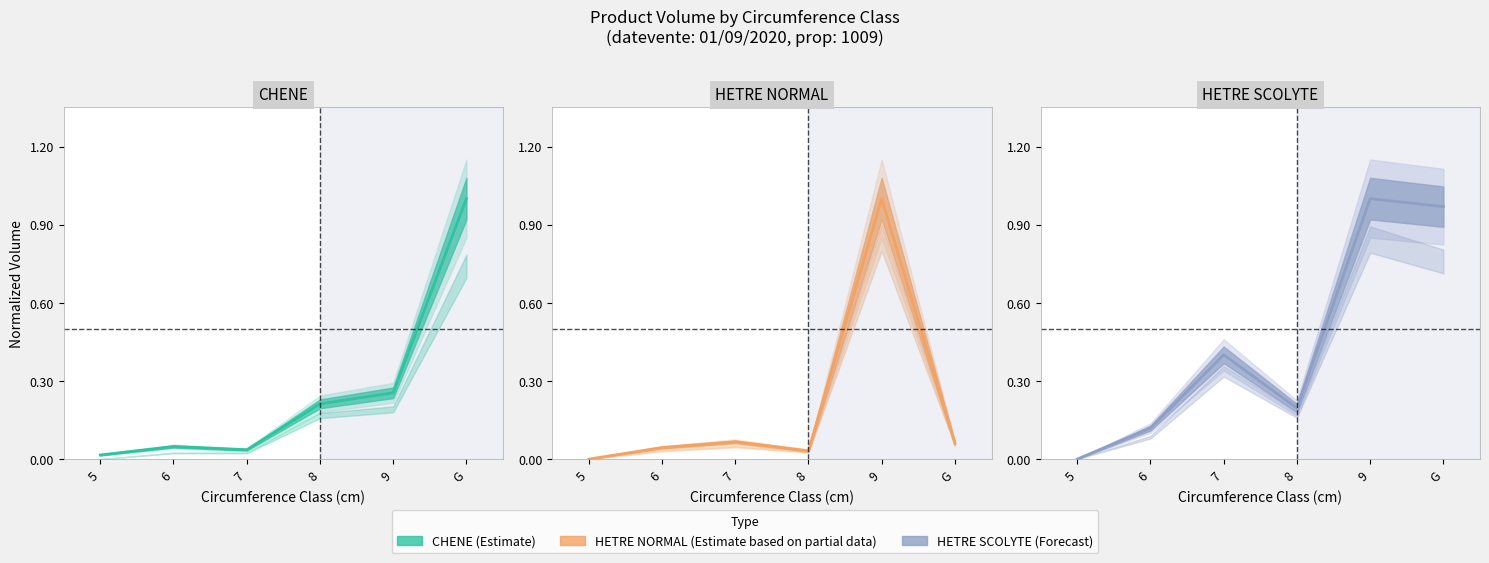

How many series are shown in this chart?

3